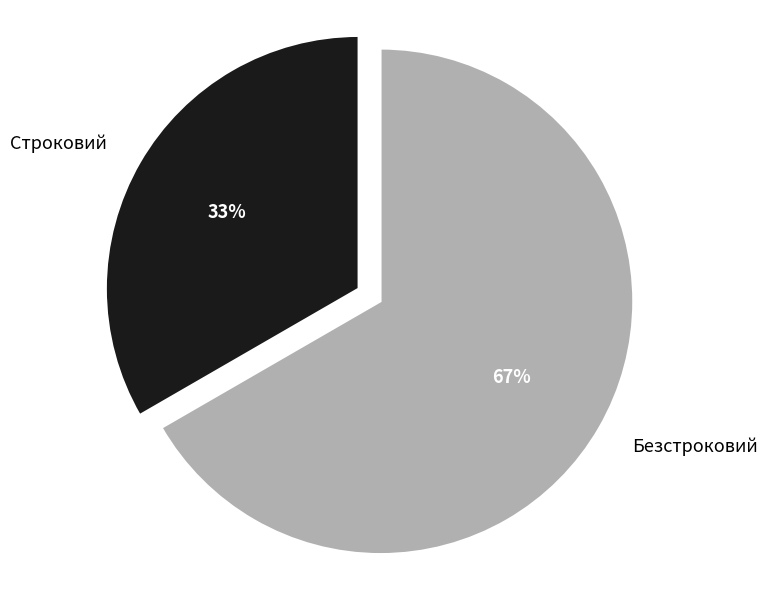

Count the number of slices in the pie.

2